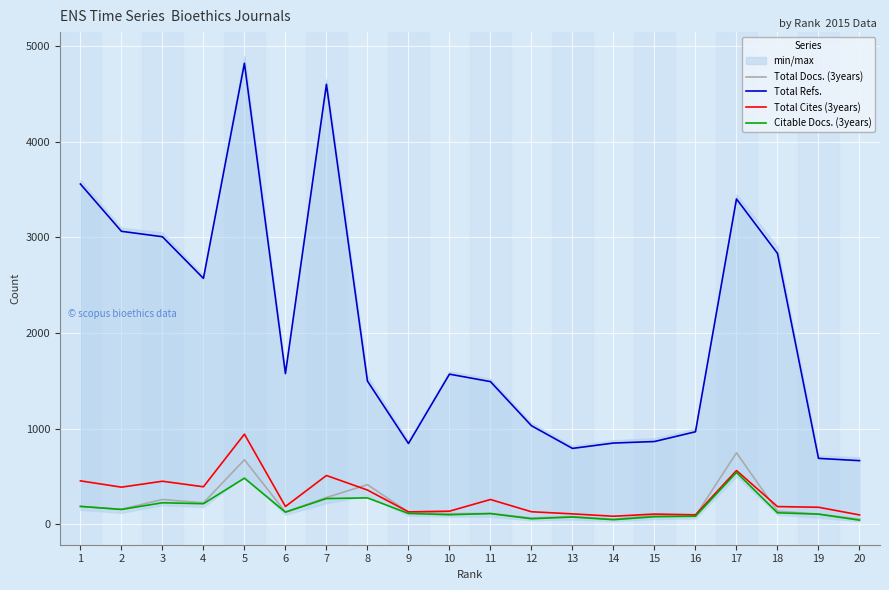

Reading left to right, extract all data points from this chart.

Total Docs. (3years): 1=187	2=157	3=259	4=224	5=674	6=128	7=280	8=414	9=128	10=111	11=113	12=66	13=80	14=53	15=93	16=88	17=747	18=137	19=107	20=54
Total Refs.: 1=3556	2=3062	3=3005	4=2570	5=4818	6=1575	7=4598	8=1497	9=844	10=1569	11=1491	12=1030	13=793	14=849	15=865	16=967	17=3400	18=2831	19=689	20=665
Total Cites (3years): 1=454	2=388	3=450	4=392	5=942	6=186	7=510	8=358	9=130	10=137	11=259	12=131	13=109	14=84	15=107	16=99	17=562	18=185	19=178	20=98
Citable Docs. (3years): 1=187	2=155	3=225	4=215	5=482	6=127	7=269	8=276	9=113	10=100	11=112	12=58	13=76	14=48	15=79	16=84	17=542	18=120	19=106	20=43